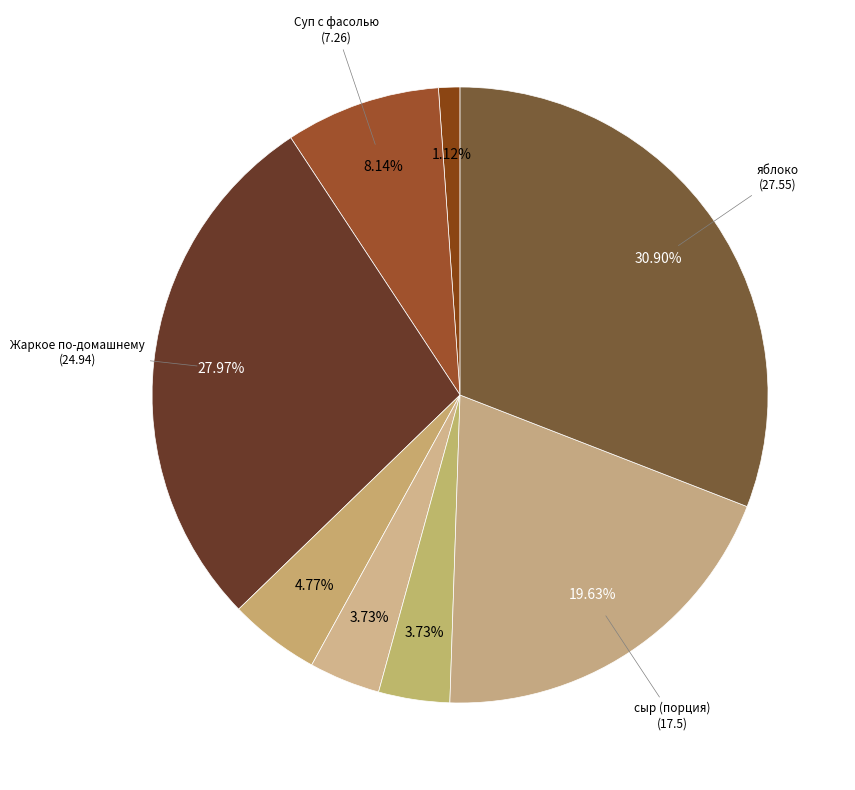

Which category has the smallest portion of the pie?

Салат из соленых огурцов с луком